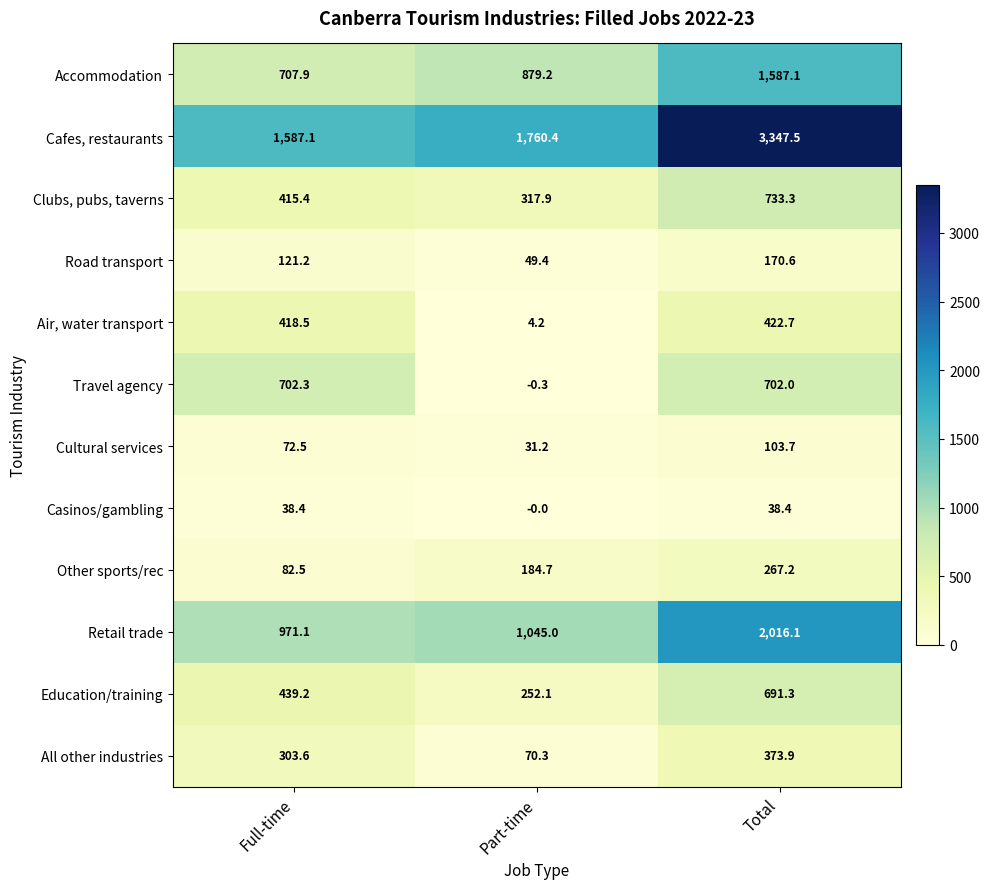

Which label corresponds to the largest value in the chart?

Total